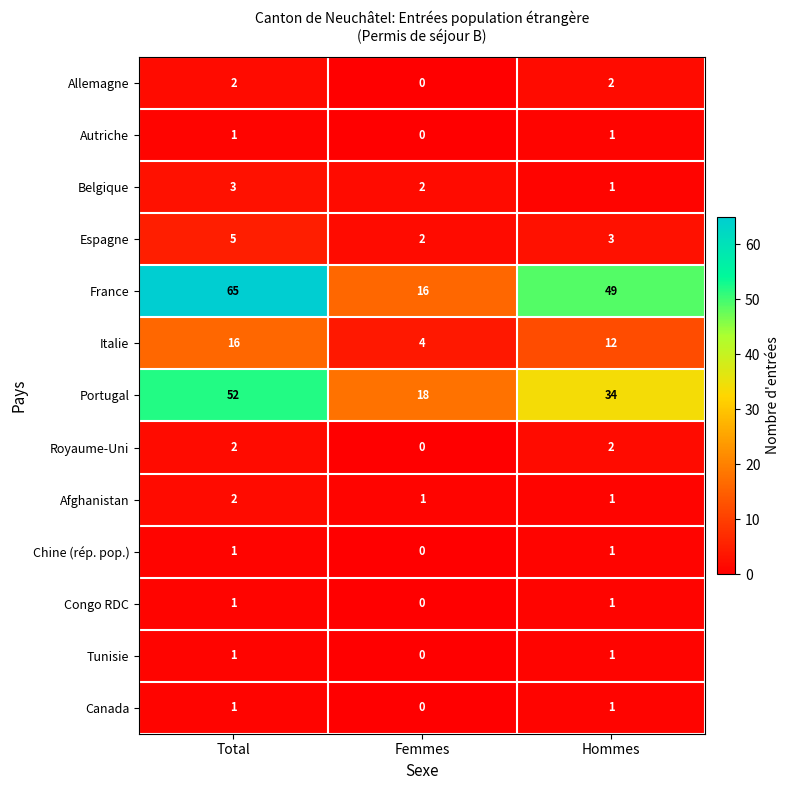

Which series changed the most between Total and Femmes?

France